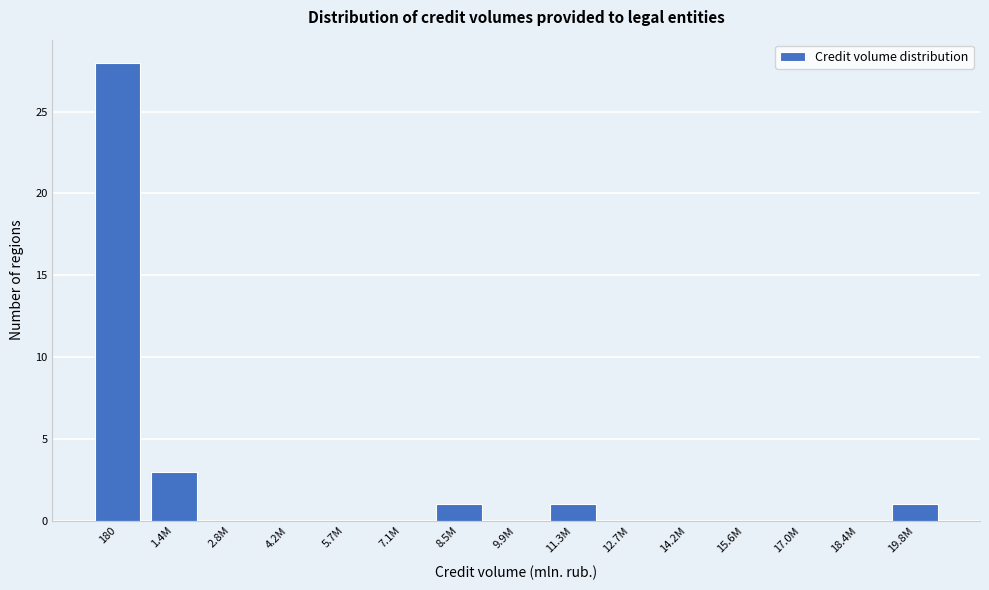

Is it true that the value at 9.9M is 10?

False